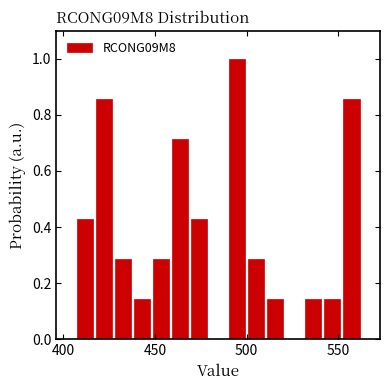

Read against the x-axis, roughly where is the centre of the tallest bar?

495